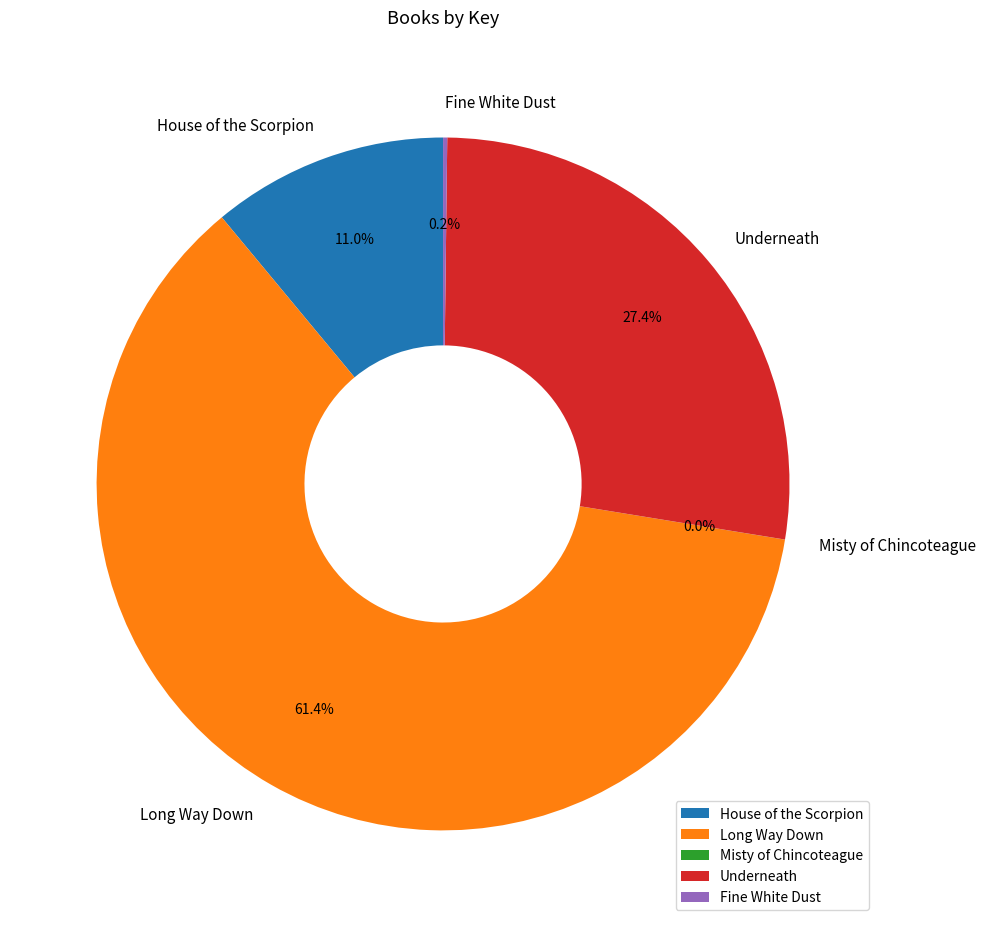

What is the majority slice?

Long Way Down